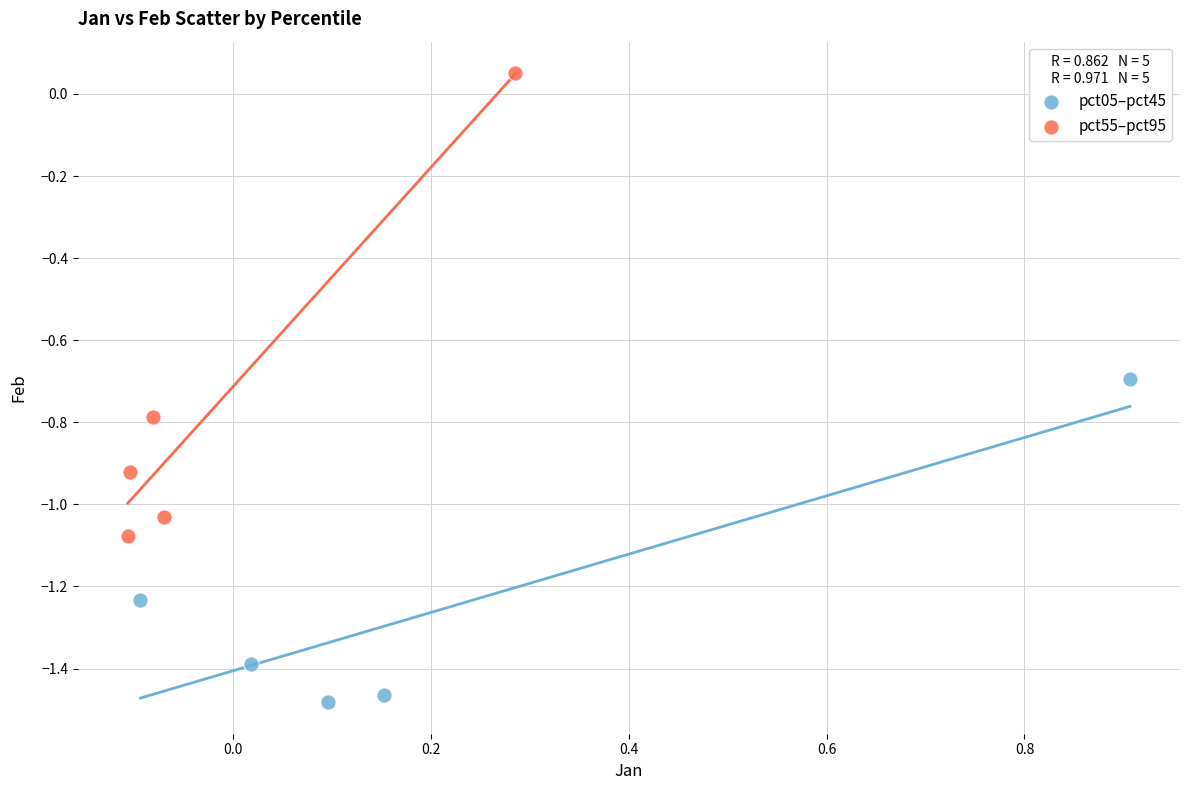

Which series reaches the maximum Y coordinate?

pct55–pct95